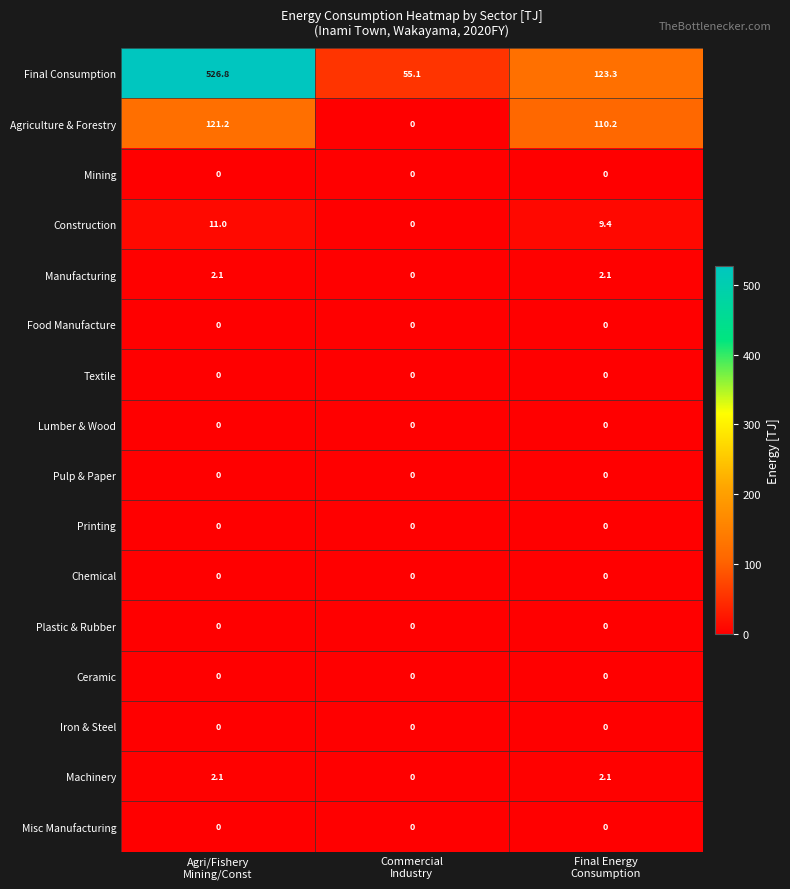

What is the maximum value shown in the chart?

526.8